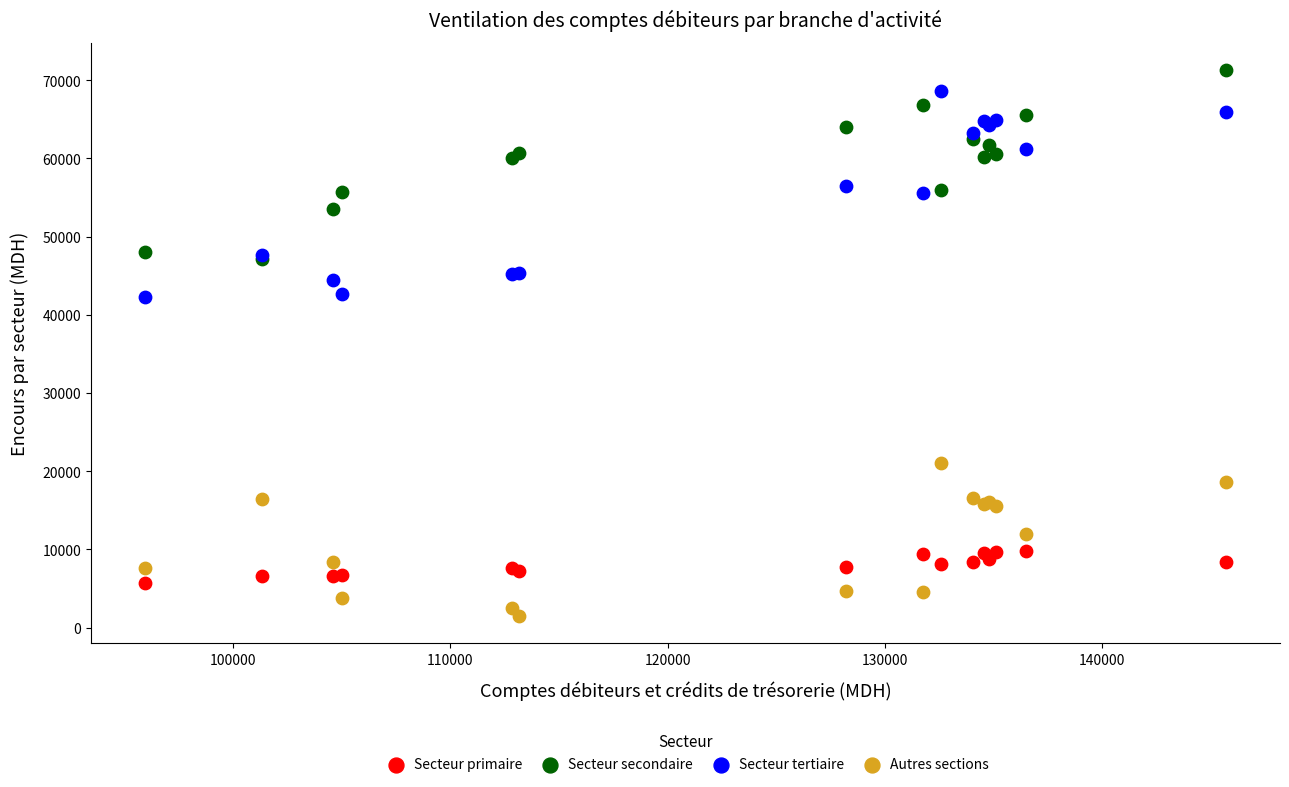

What are all the series names shown in the legend?

Secteur primaire, Secteur secondaire, Secteur tertiaire, Autres sections